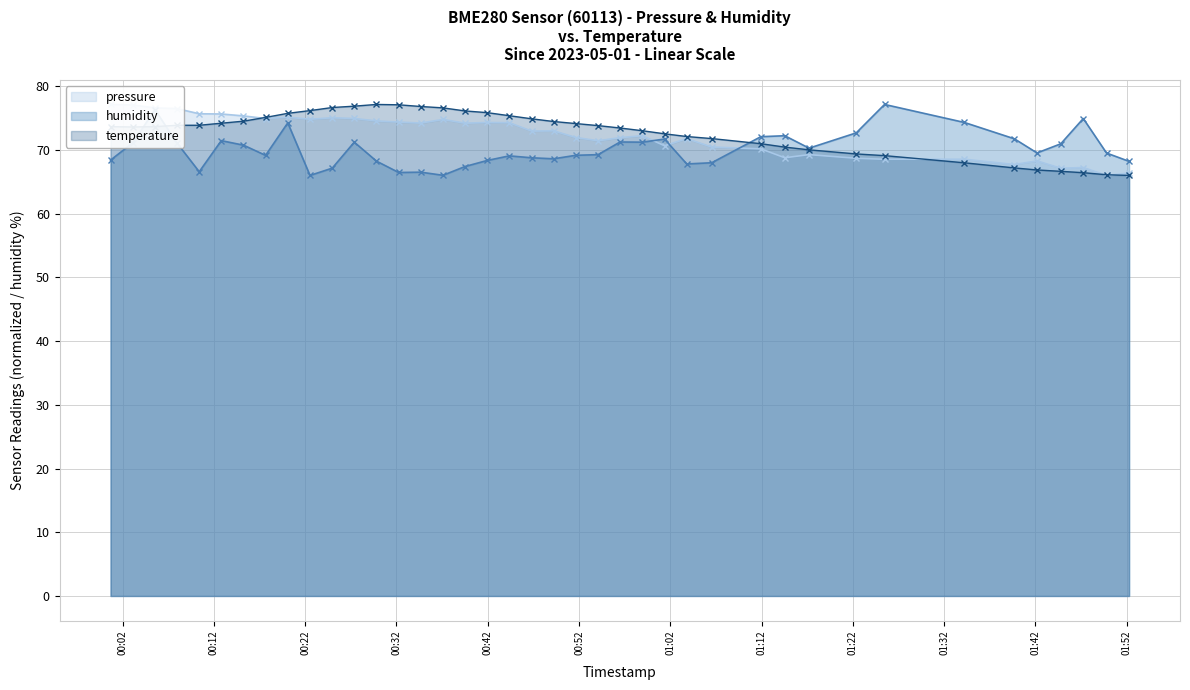

What is the lowest value of the temperature series?

66.0